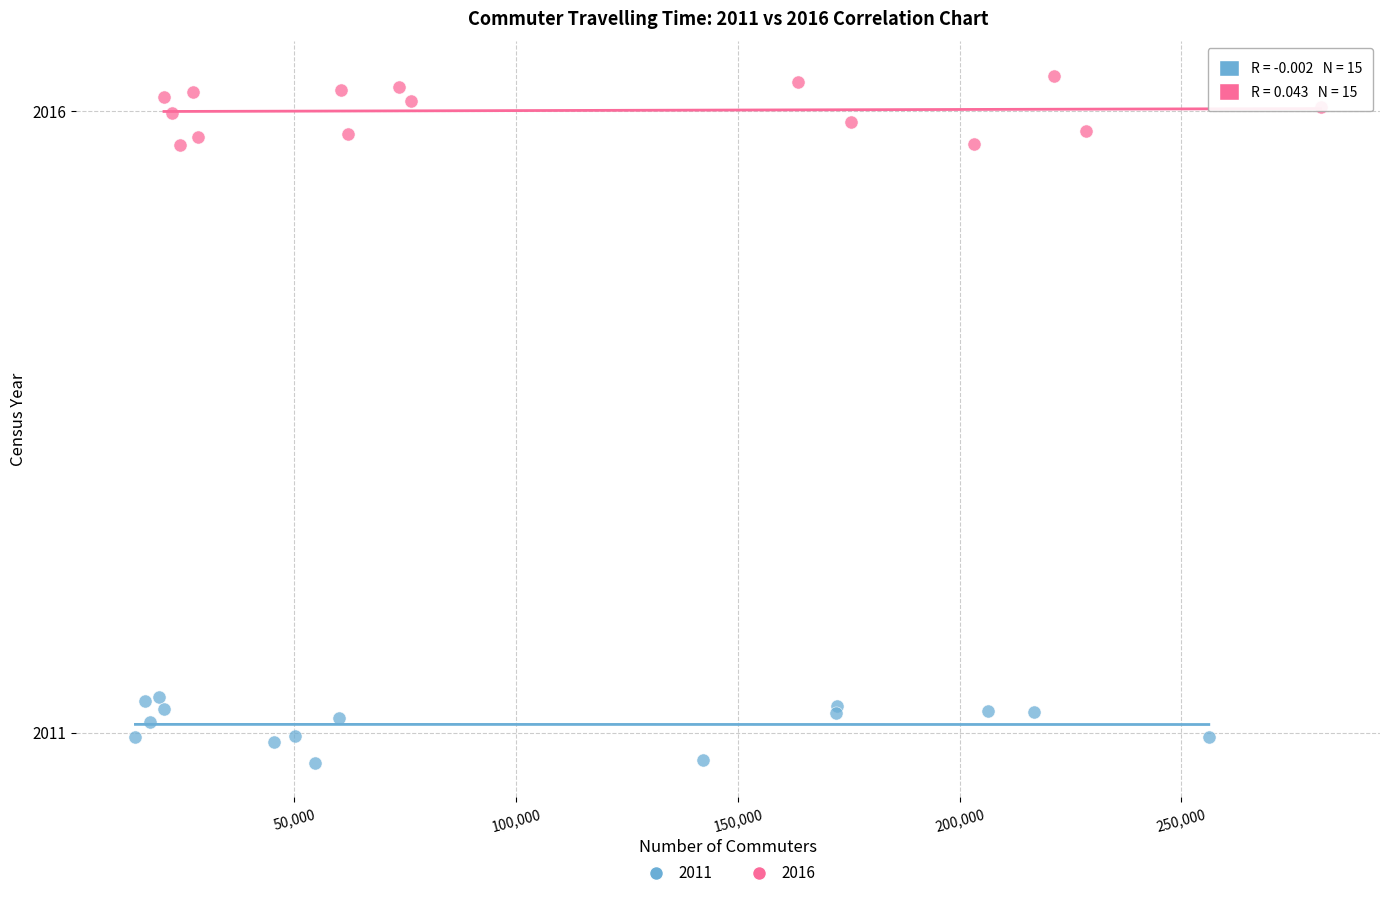

Which series contains the highest Y value?

2016